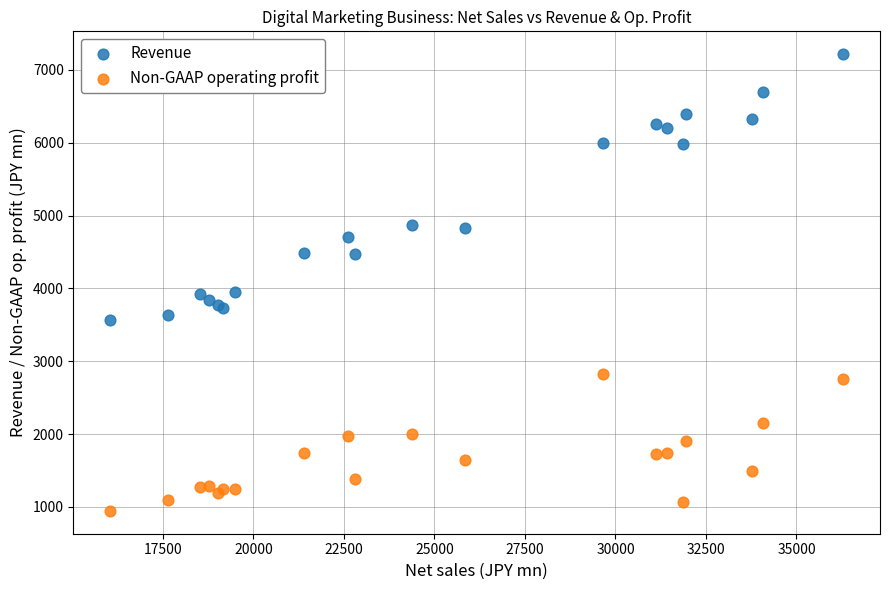

Which series has the largest Y range (max minus min)?

Revenue